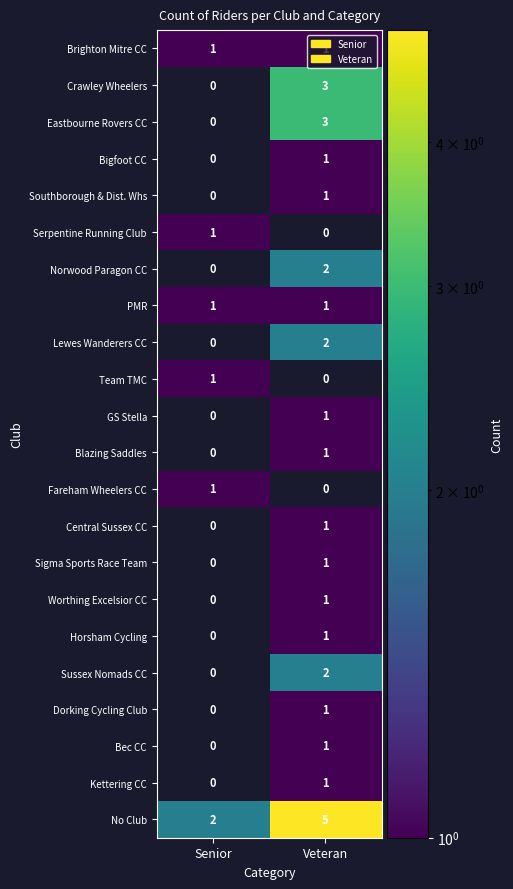

At which category is the sum across all series the highest?

Veteran